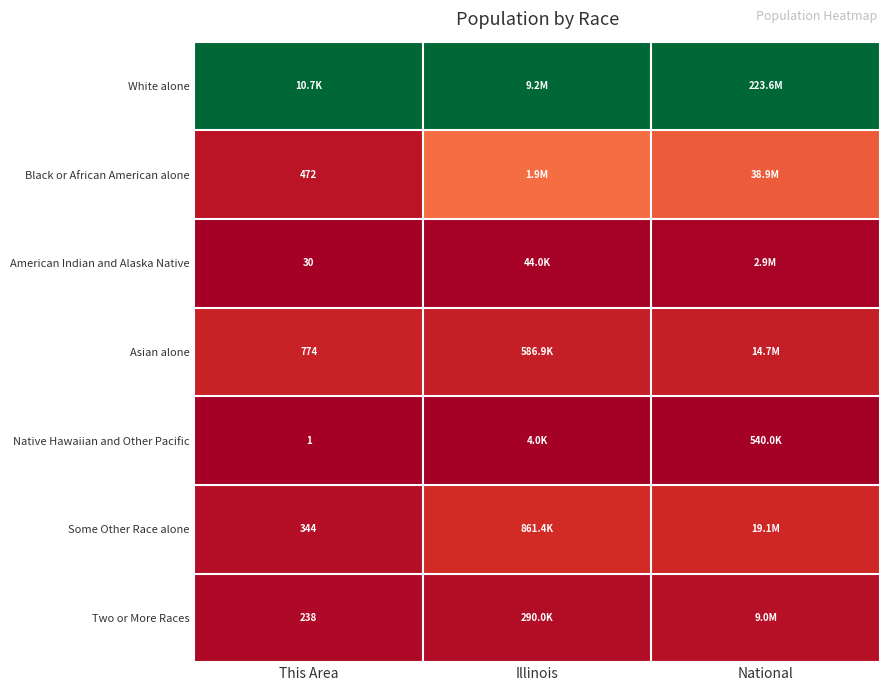

Rank the series by their maximum value, from lowest to highest.

Native Hawaiian and Other Pacific, American Indian and Alaska Native, Two or More Races, Asian alone, Some Other Race alone, Black or African American alone, White alone